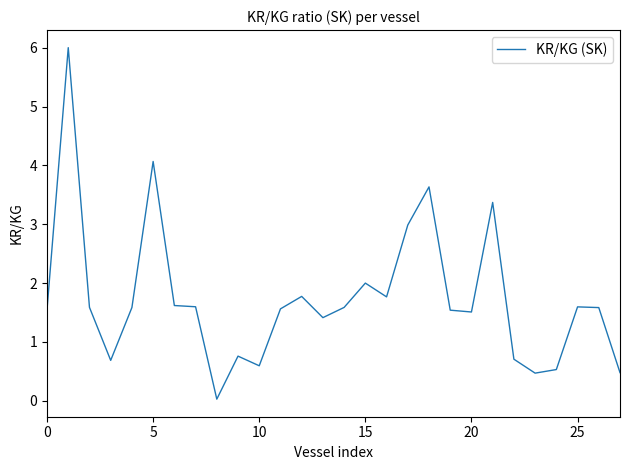

What is the difference between the maximum and minimum values?

6.0